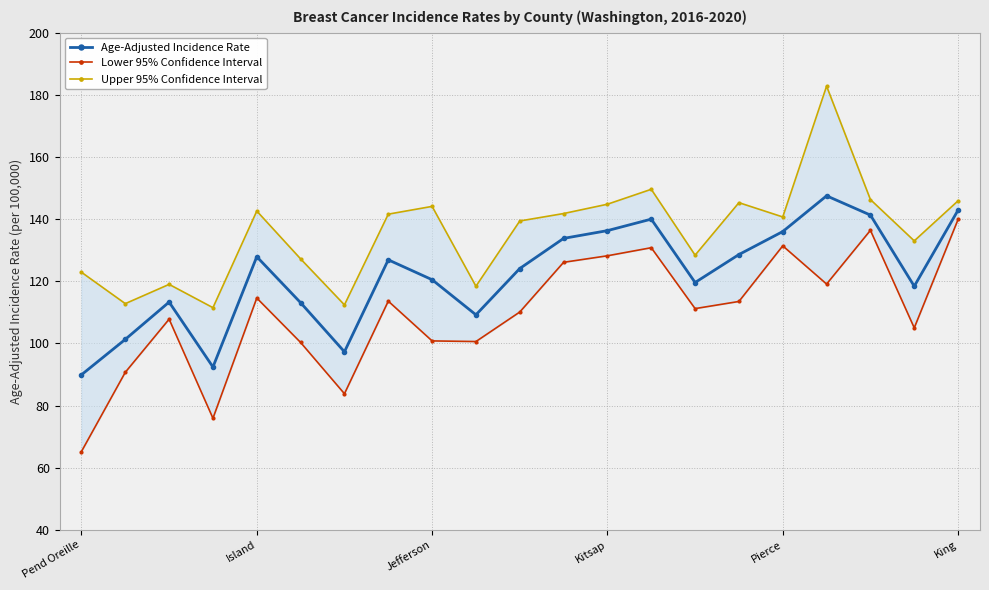

At which category does the chart reach its peak across all series?

17